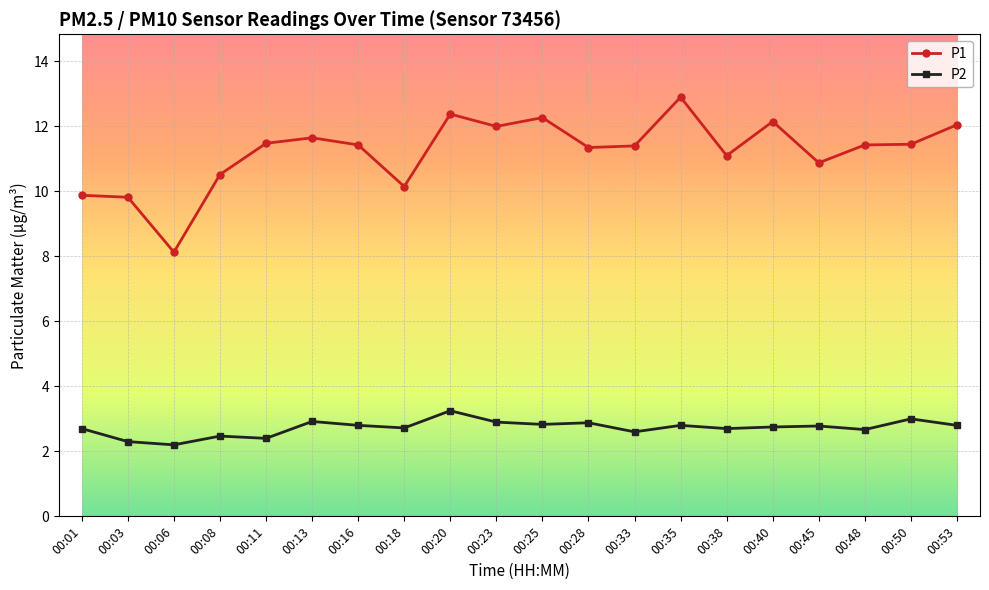

True or false: P2 has a value of 1.1 at 00:25.

False